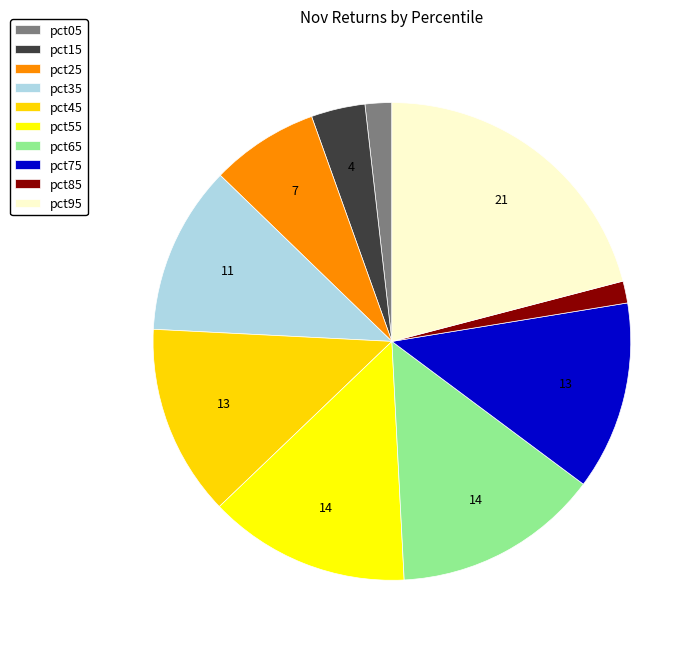

Is pct15 the majority of the pie?

No